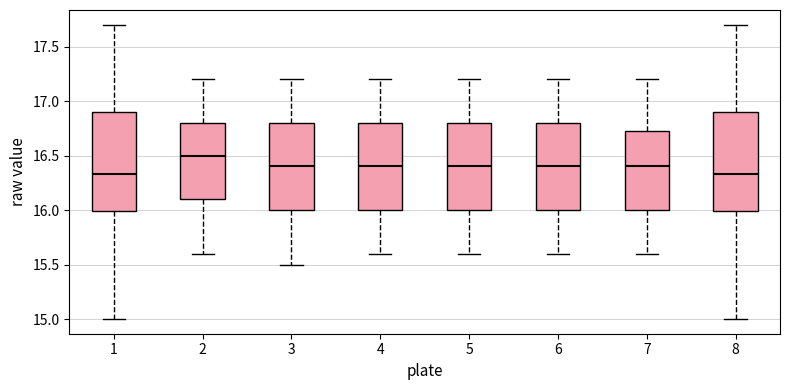

Where does the lower whisker of the box at x = 3 end on the y-axis? The values are not printed on the chart, so give them approximately, as read against the axis.

15.50